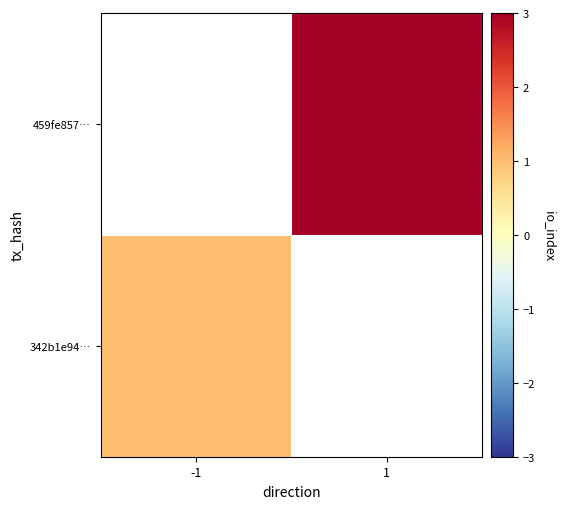

Between 1 and -1, which is larger?

-1